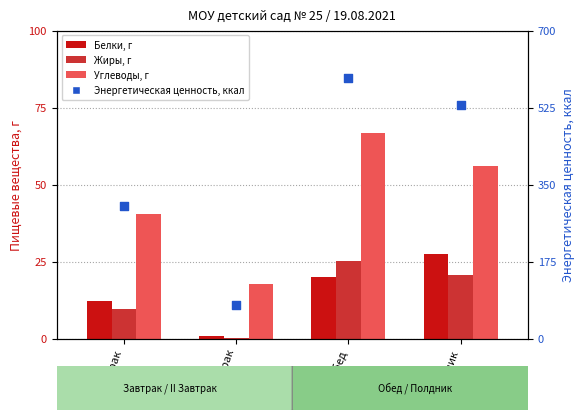

What is the total value across all series at II Завтрак?

93.9